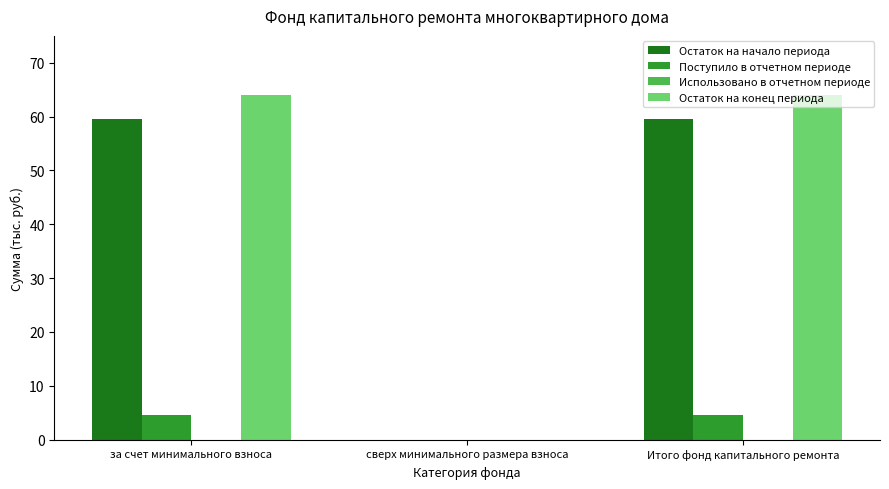

What is the highest value of the Поступило в отчетном периоде series?

4.6